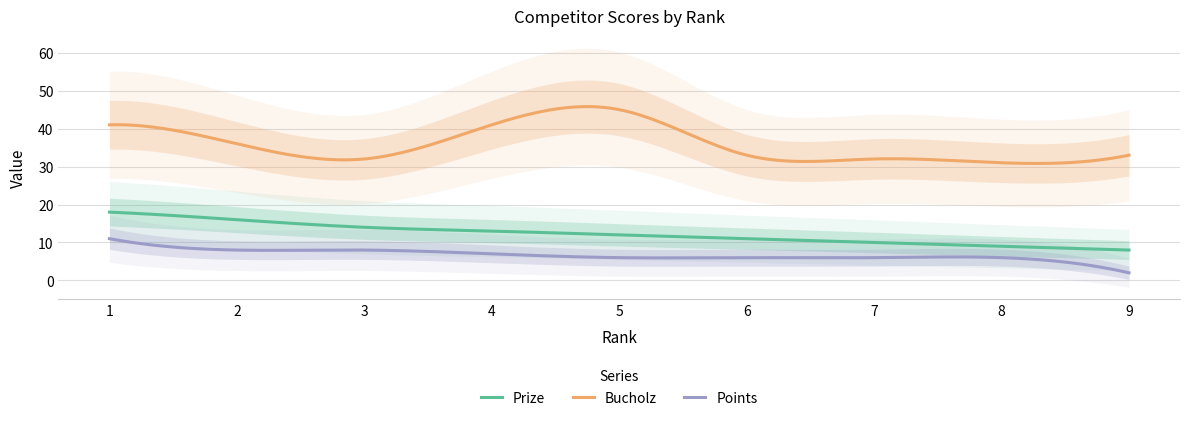

True or false: Points and Prize cross at least once.

False